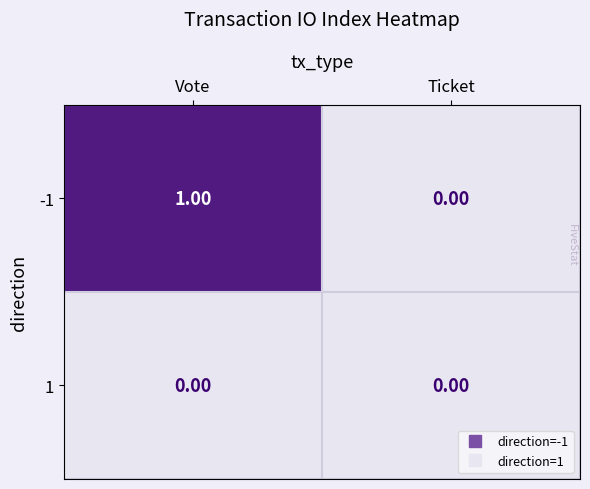

At which category is the sum across all series the highest?

Vote